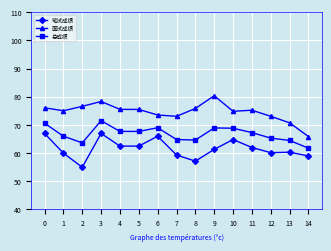

At which category does 面试成绩 reach its first local peak?

3